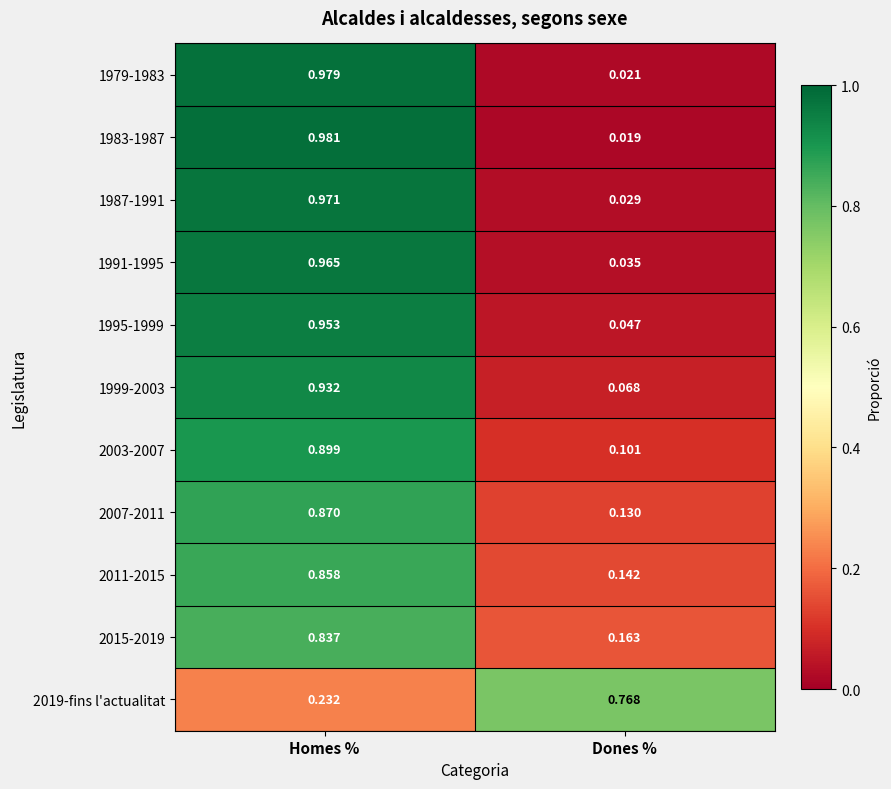

List the labels in order of 1983-1987 value, smallest first.

Dones %, Homes %